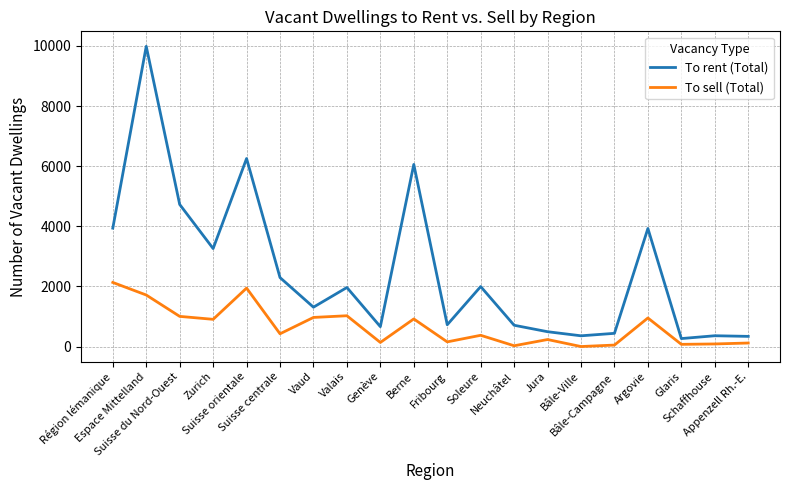

At which label is To rent (Total) closest to 5127?

Suisse du Nord-Ouest